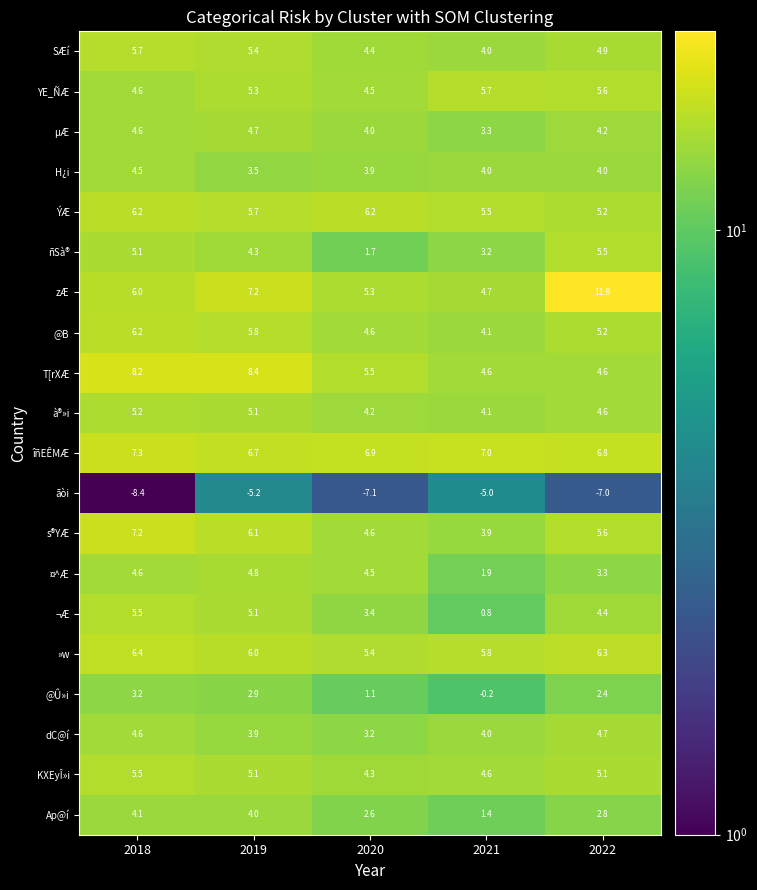

Which series has the widest spread of values?

zÆ